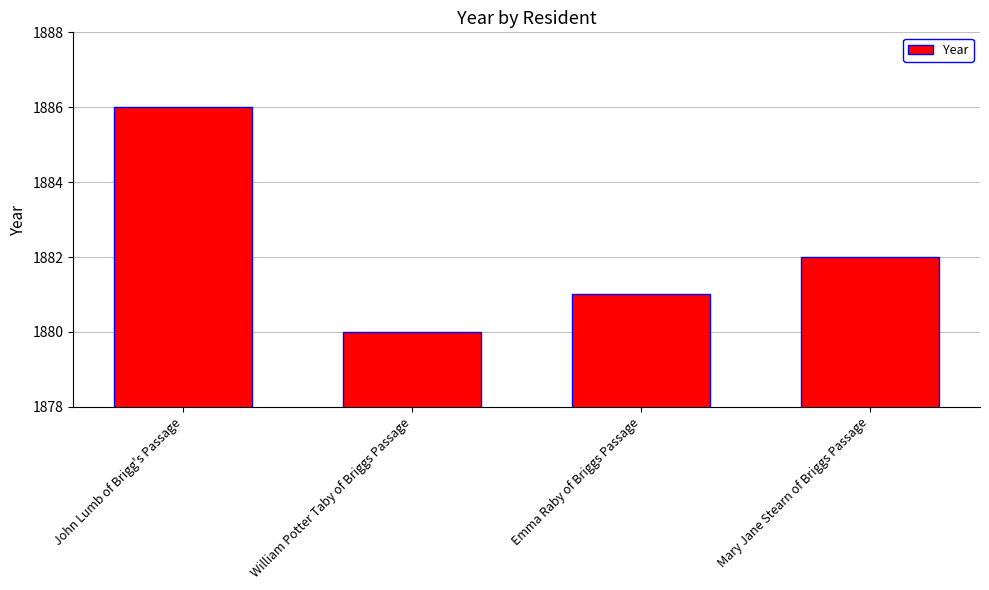

Which label corresponds to the smallest value in the chart?

William Potter Taby of Briggs Passage